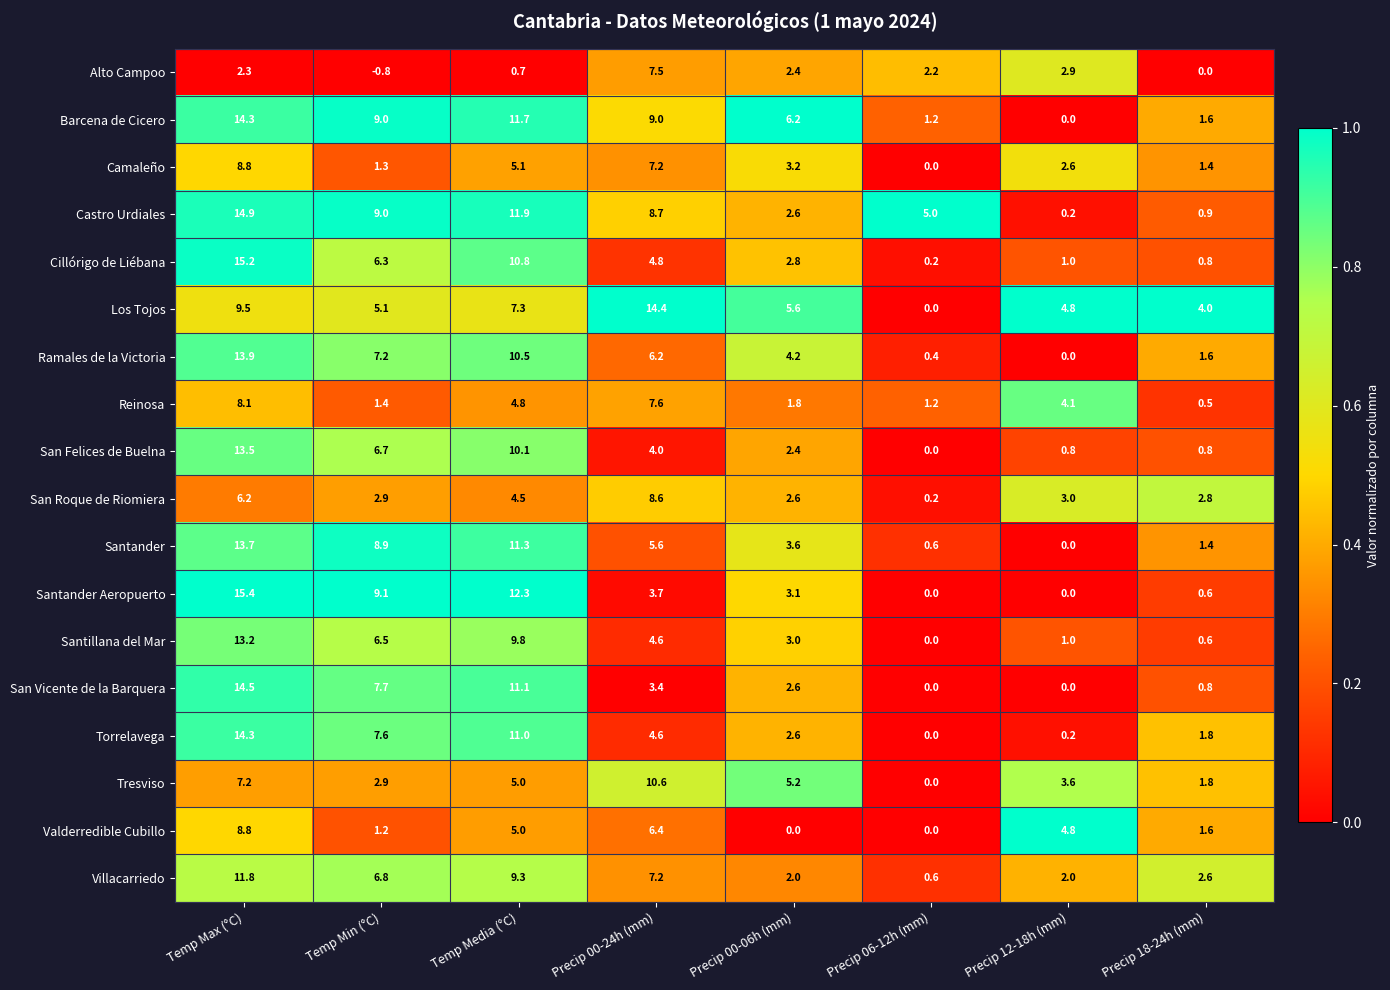

What is the spread (max minus min) of values at Precip 00-24h (mm)?

11.0